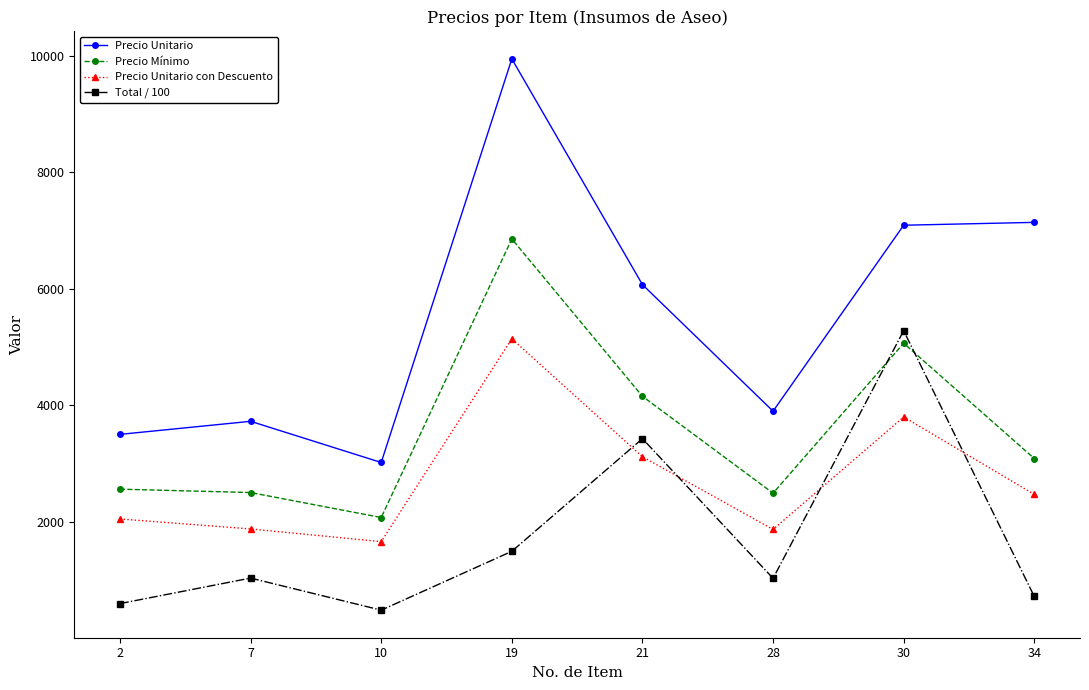

List the series in order of their overall mean, lowest first.

Total / 100, Precio Unitario con Descuento, Precio Mínimo, Precio Unitario